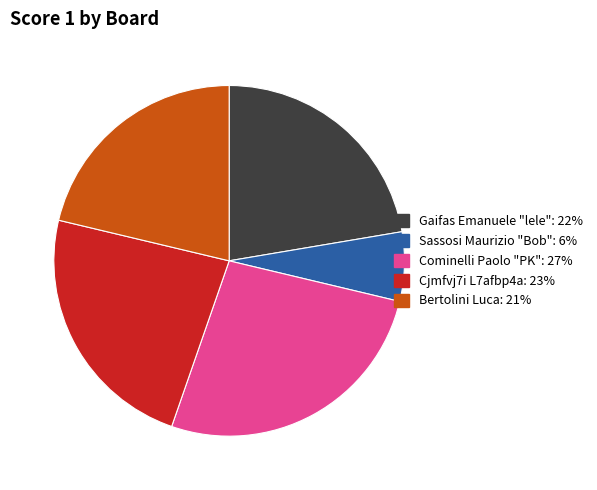

Is there any slice that represents more than half of the pie?

No